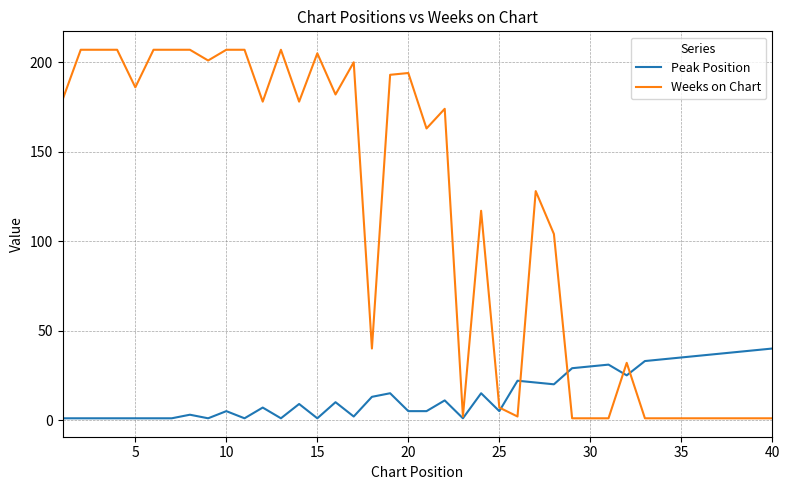

Rank the series by their maximum value, from lowest to highest.

Peak Position, Weeks on Chart